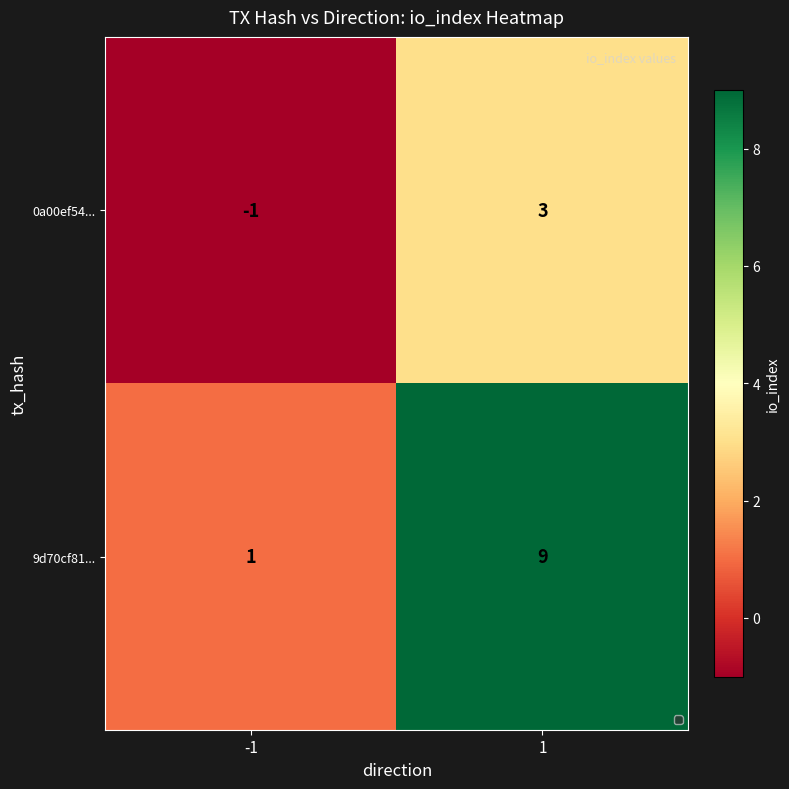

Which series changed the most between -1 and 1?

9d70cf81...